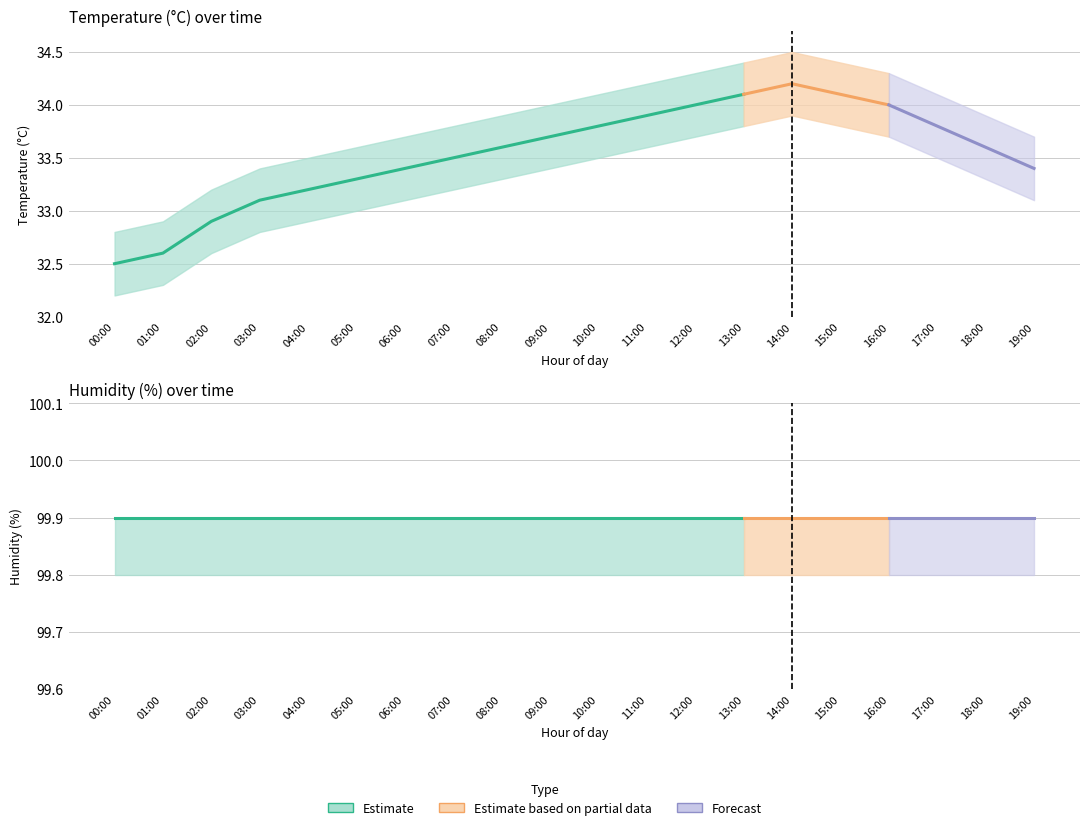

At which category is the sum across all series the highest?

14:00